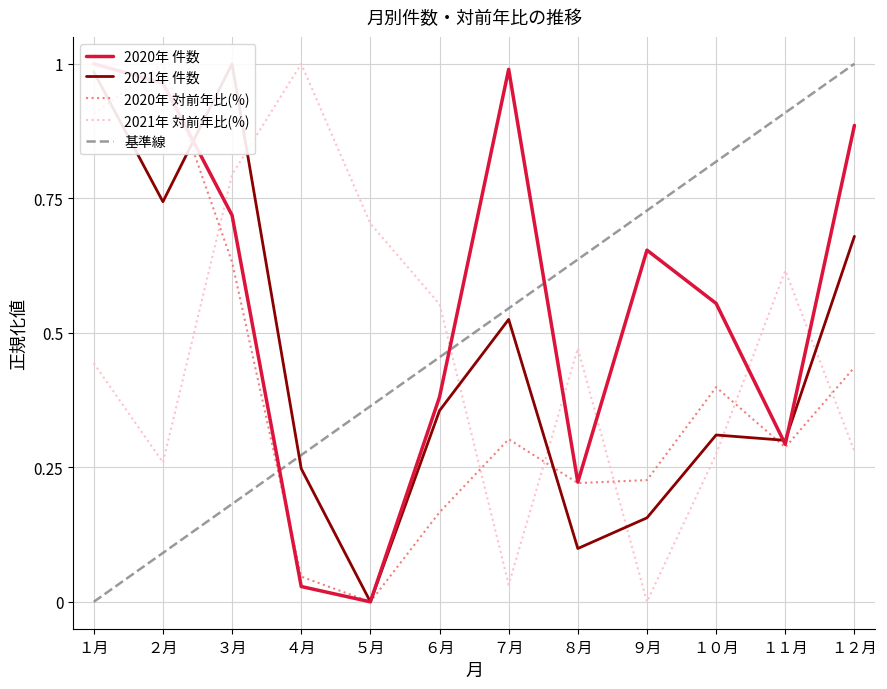

At which category does 2020年 対前年比(%) reach its first local peak?

２月